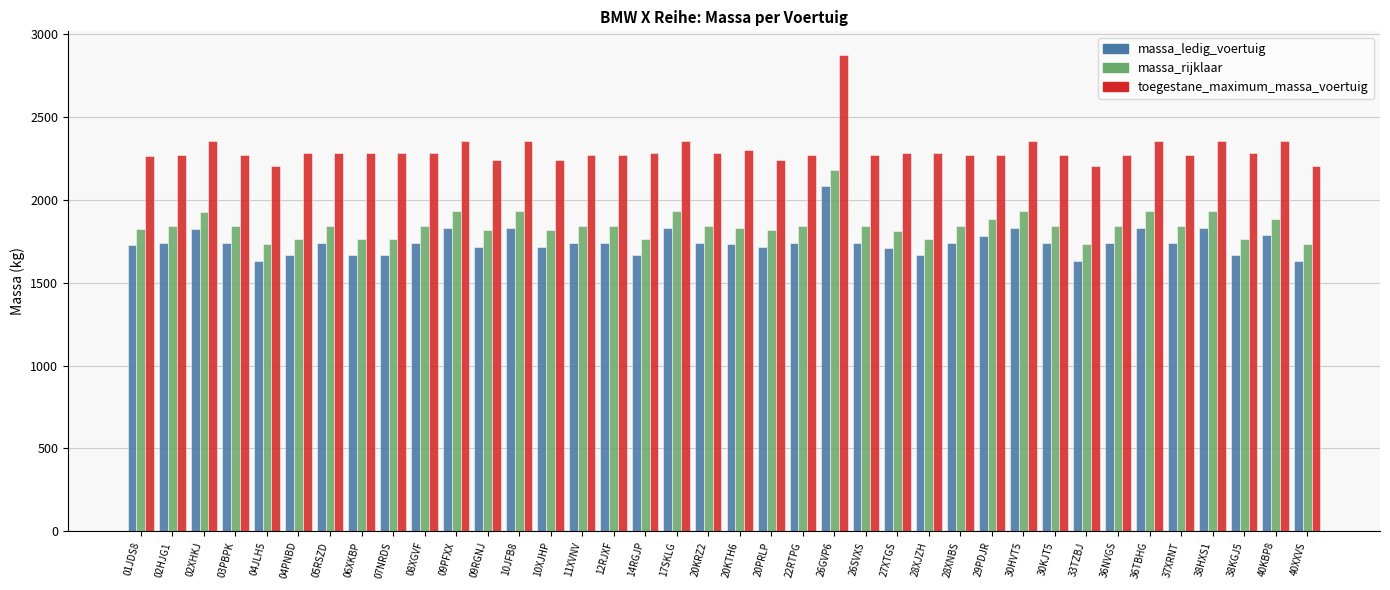

Is the value of toegestane_maximum_massa_voertuig at 02HJG1 greater than the value of massa_rijklaar at 04PNBD?

Yes